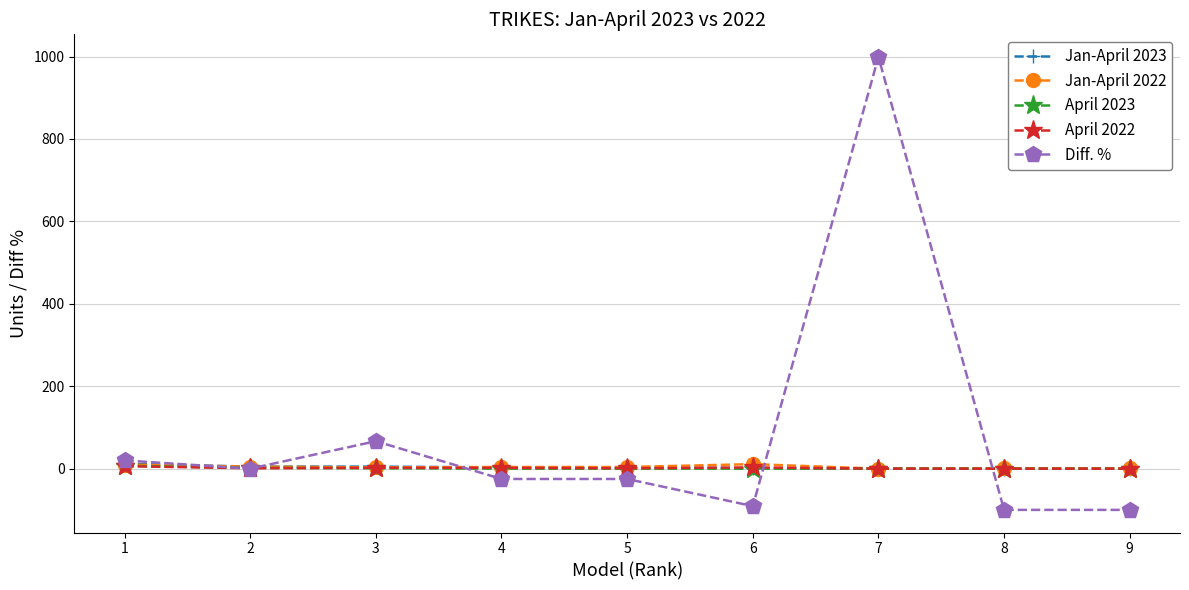

At which category does Diff. % reach its first local peak?

3